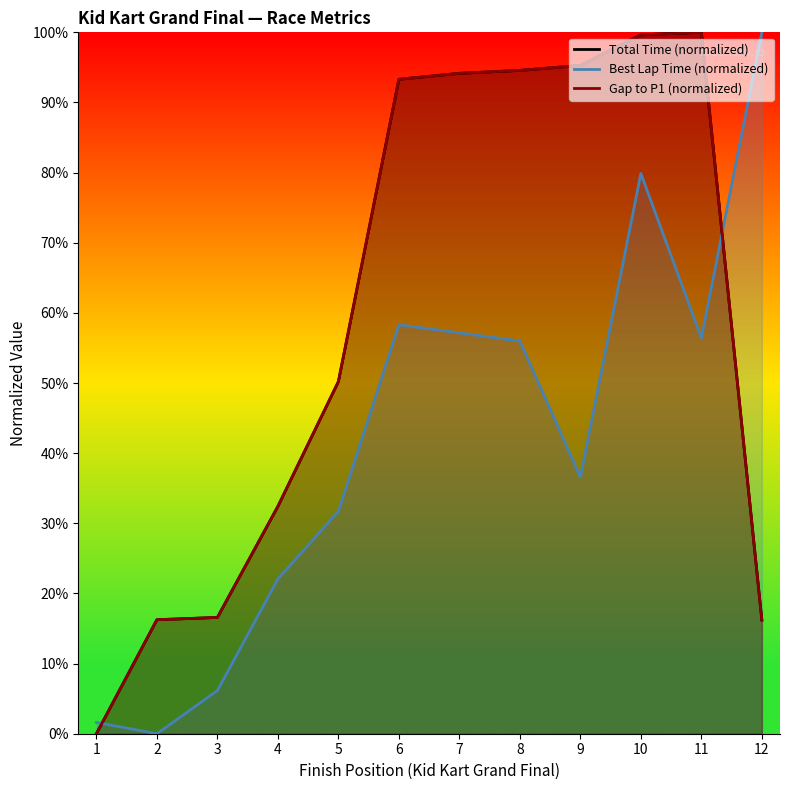

What is the maximum value shown in the chart?

100.0